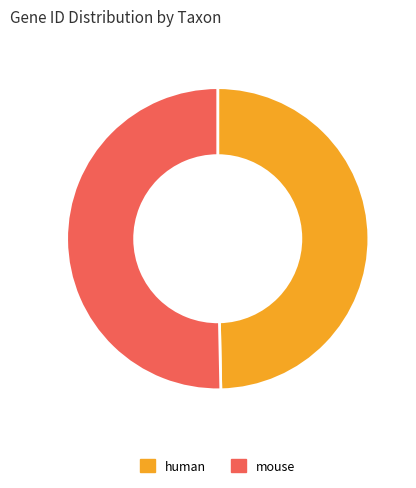

How many slices are in this pie chart?

2